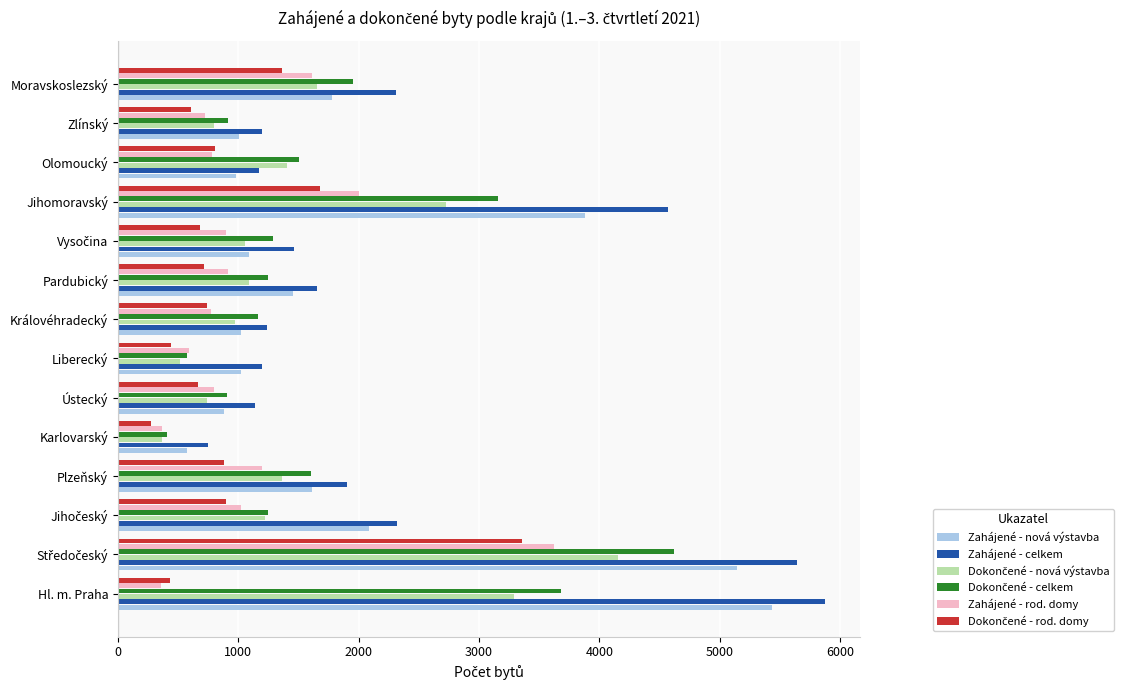

Which category has the highest value across all series?

Hl. m. Praha